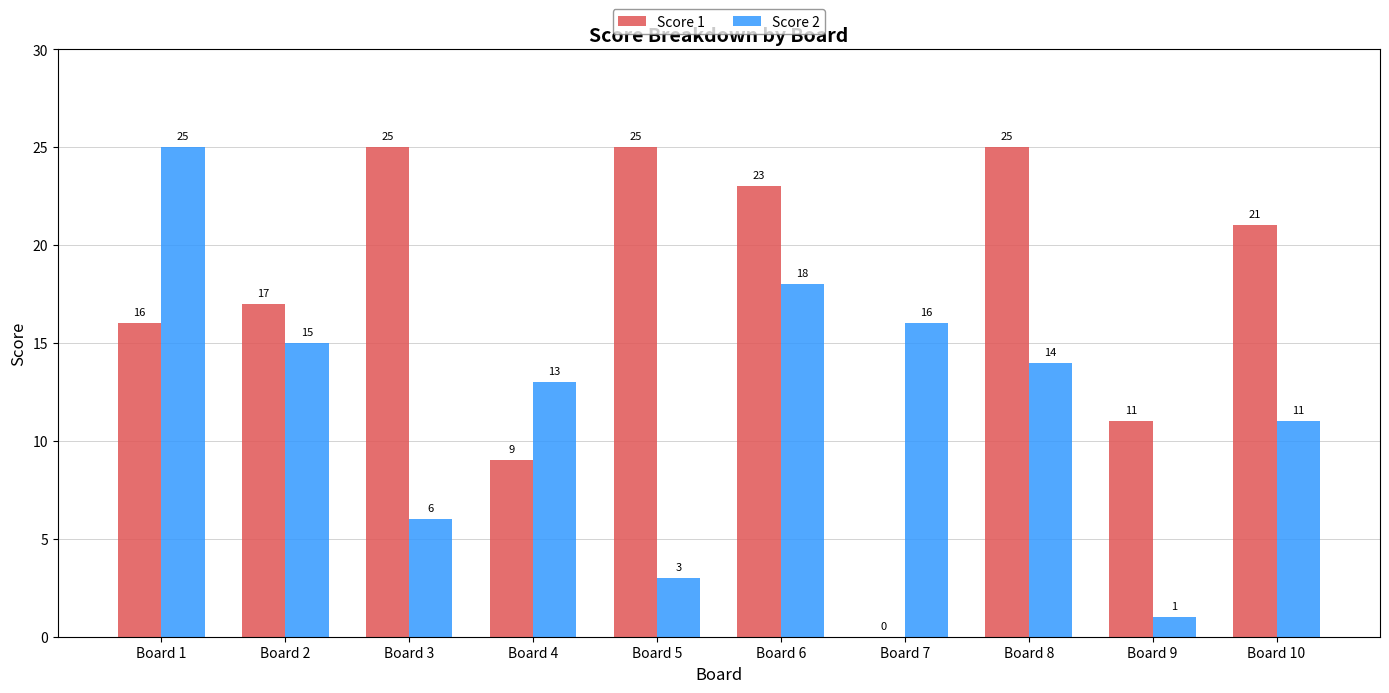

Is it true that Score 2 equals 22 at Board 2?

False